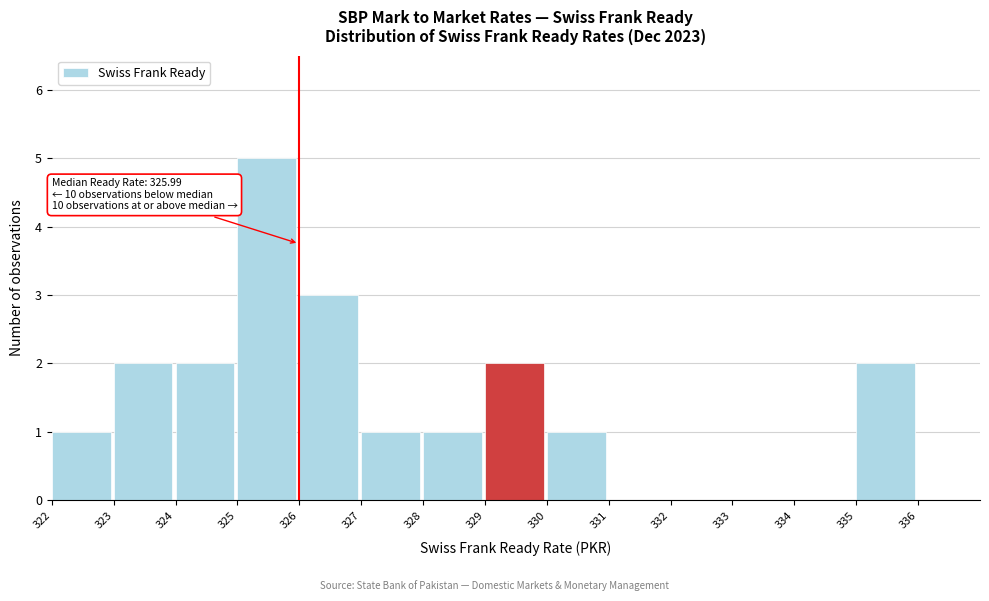

Over which range of the x-axis is the bar tallest?

325 to 326